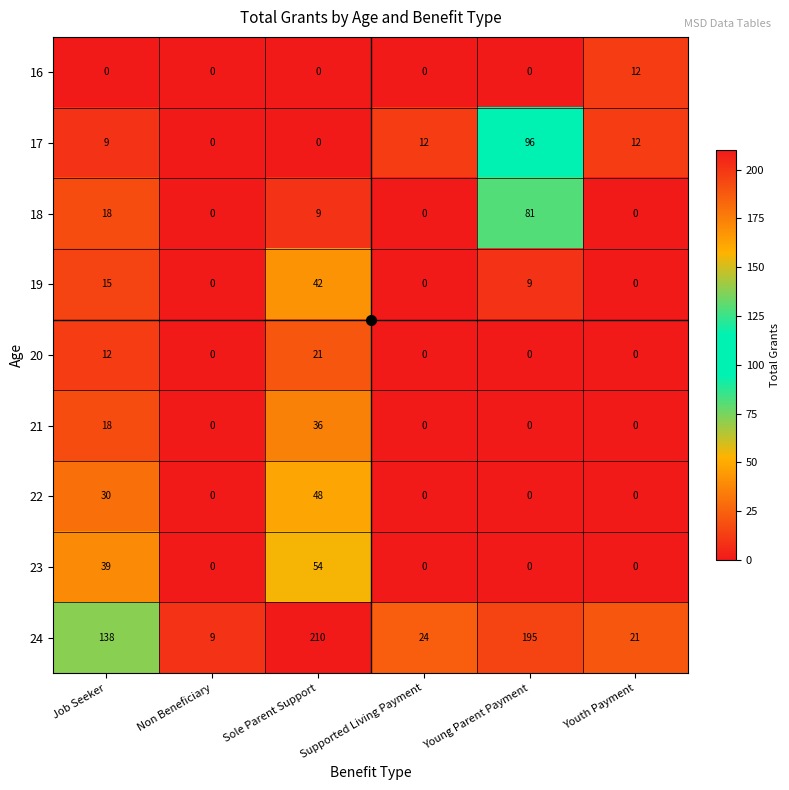

Read the 23 value at Job Seeker, to the nearest 5.

40